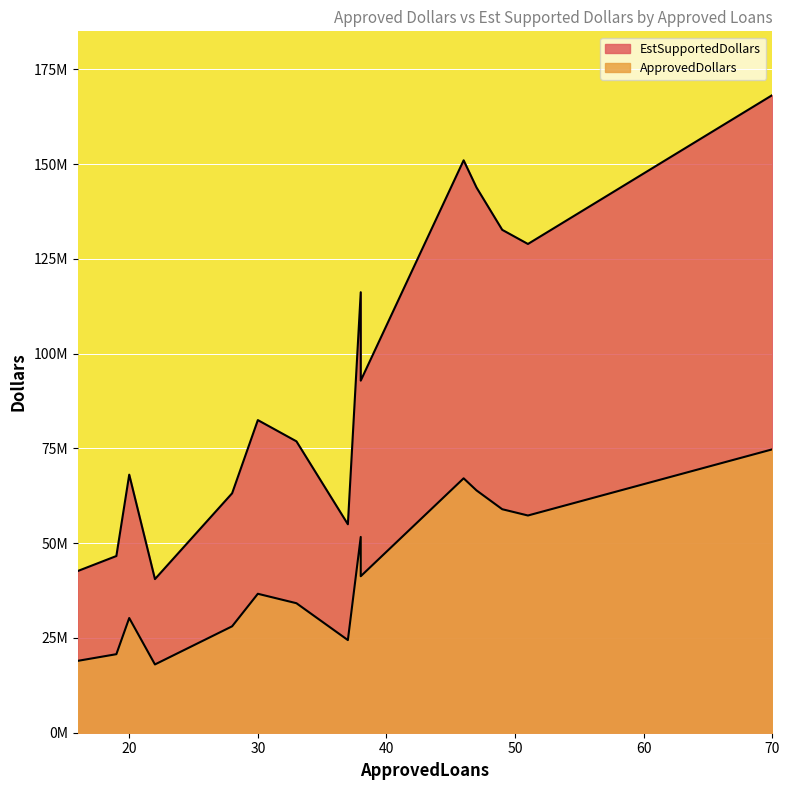

List the series in order of their overall mean, lowest first.

ApprovedDollars, EstSupportedDollars